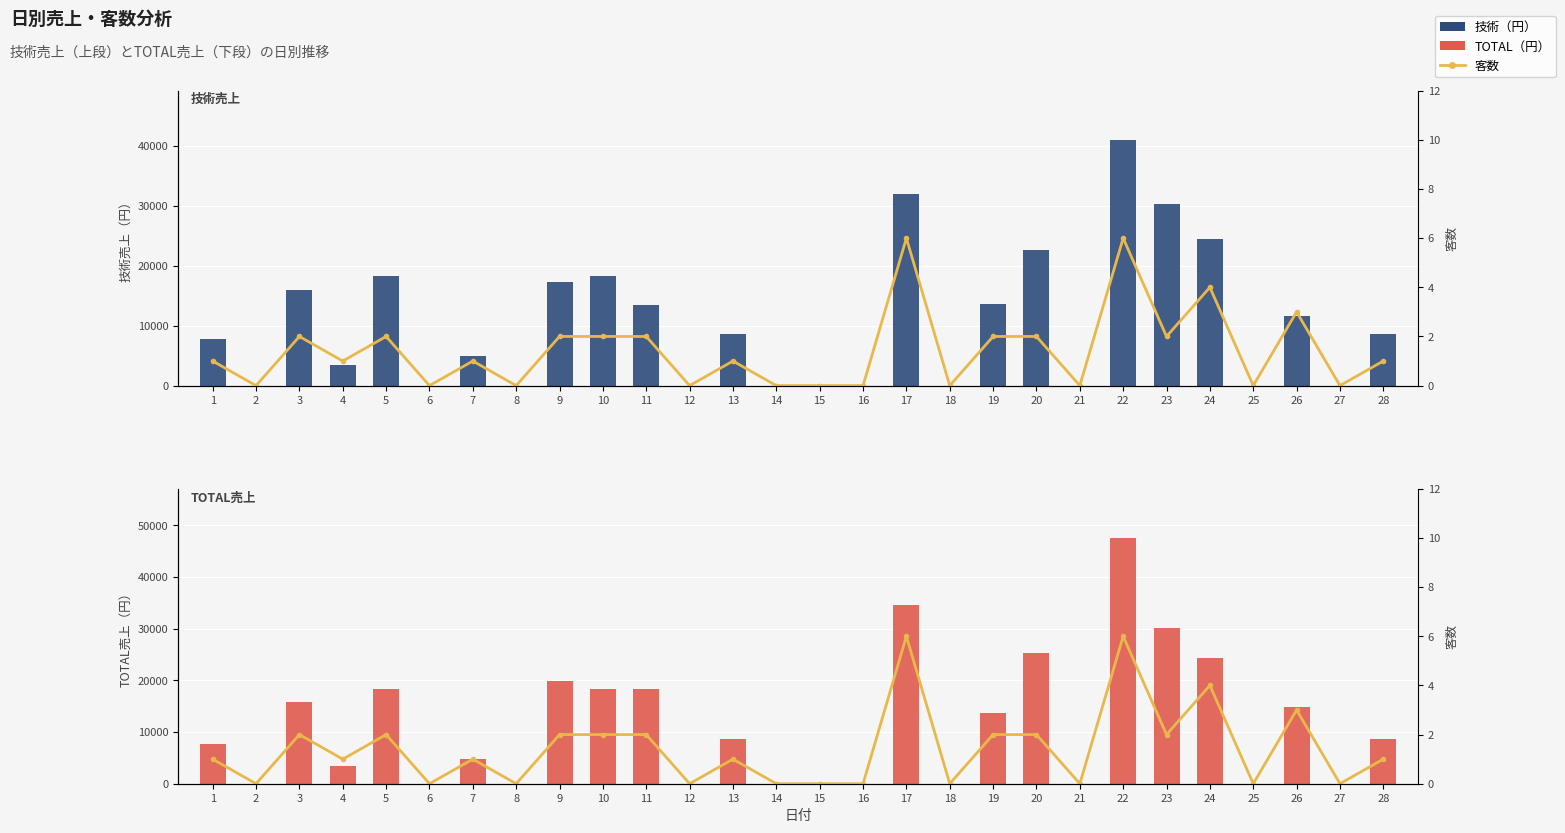

Which series has the largest range (max minus min)?

TOTAL（円）